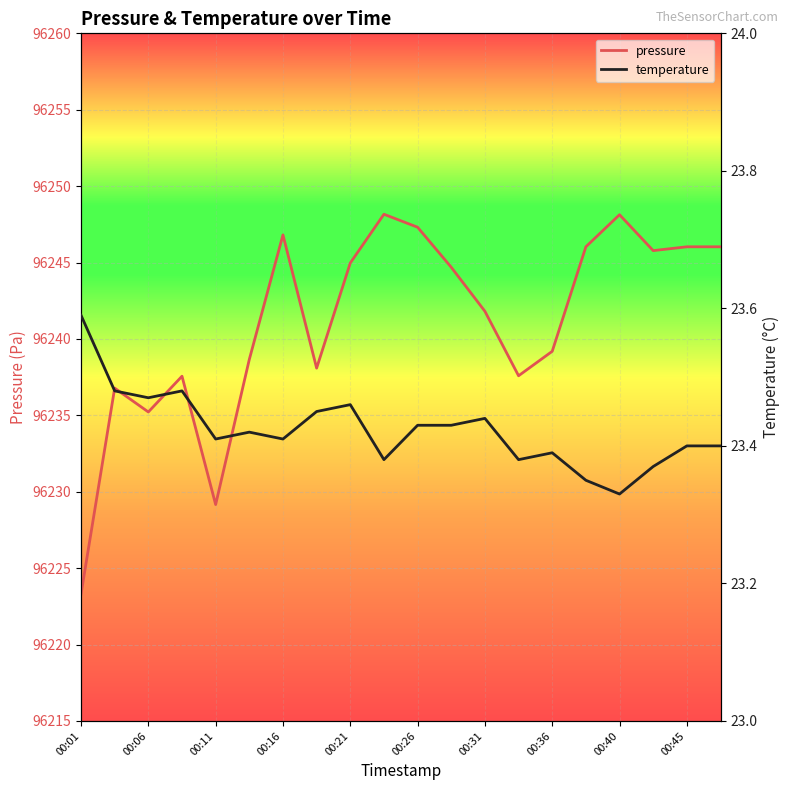

What is the lowest value of the temperature series?

23.3